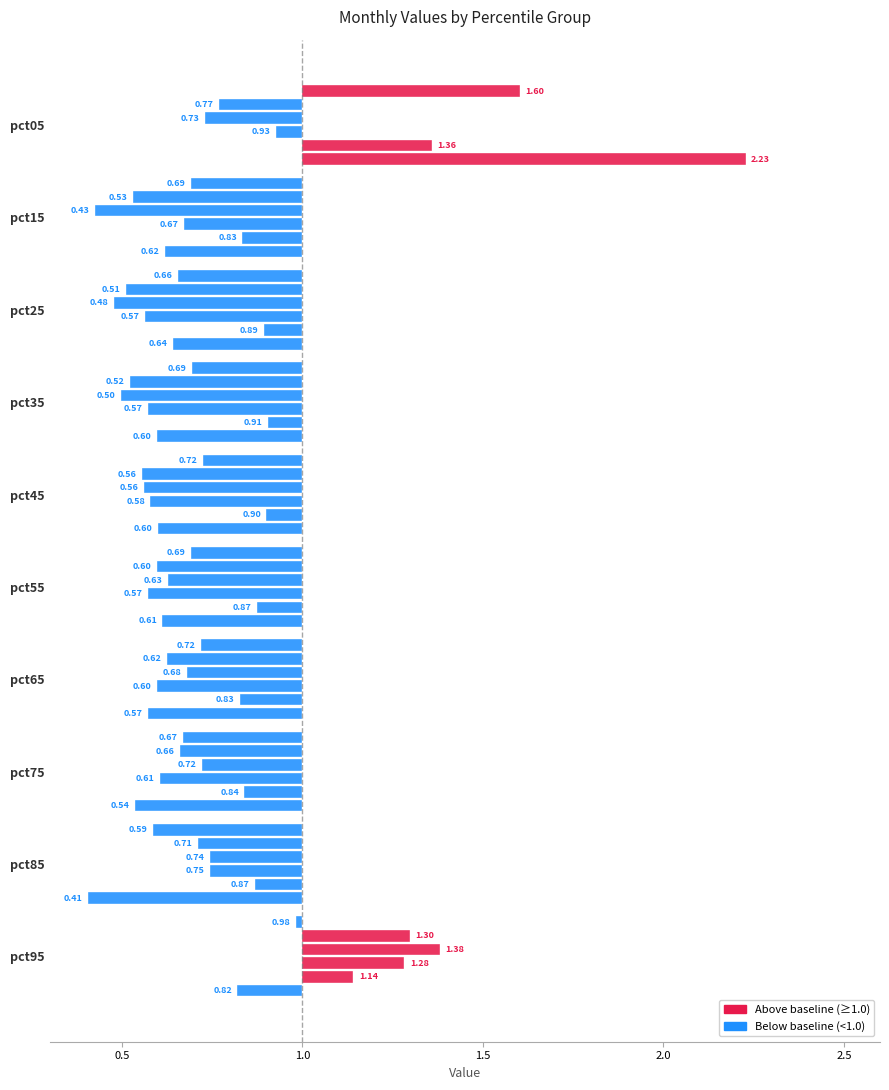

Reading right to left, list all the values displayed in this chart.

Jan: 0.8	0.4	0.5	0.6	0.6	0.6	0.6	0.6	0.6	2.2
Feb: 1.1	0.9	0.8	0.8	0.9	0.9	0.9	0.9	0.8	1.4
Mar: 1.3	0.7	0.6	0.6	0.6	0.6	0.6	0.6	0.7	0.9
Apr: 1.4	0.7	0.7	0.7	0.6	0.6	0.5	0.5	0.4	0.7
May: 1.3	0.7	0.7	0.6	0.6	0.6	0.5	0.5	0.5	0.8
Jun: 1.0	0.6	0.7	0.7	0.7	0.7	0.7	0.7	0.7	1.6